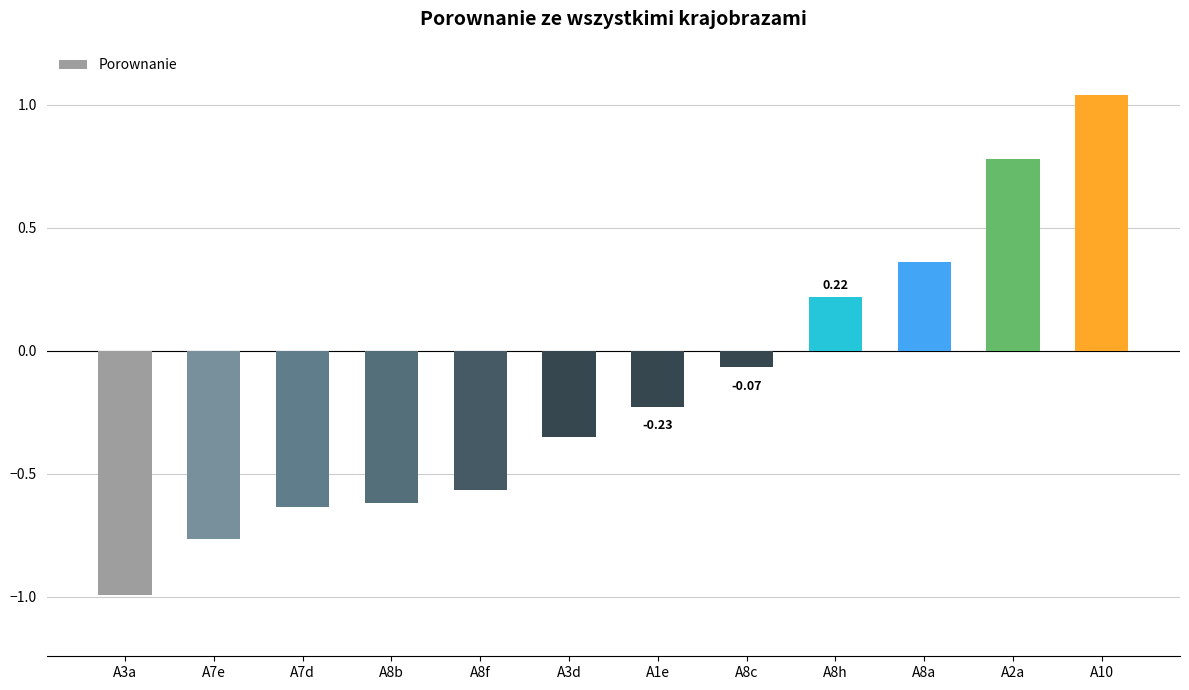

How many data points are less than 0?

8